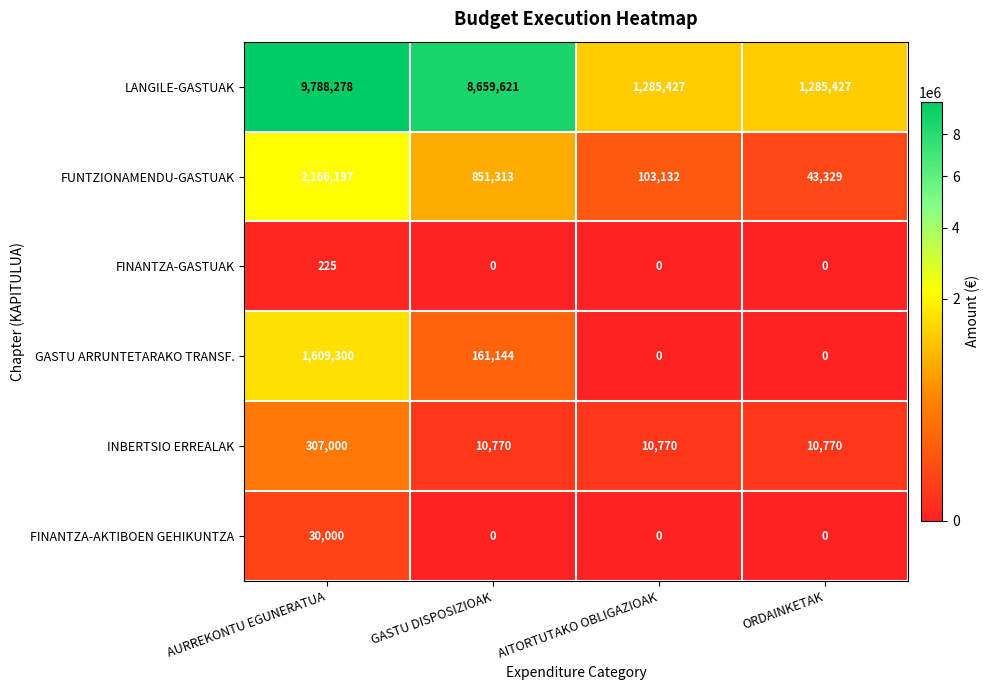

Reading left to right, transcribe all the data shown in this chart.

LANGILE-GASTUAK: AURREKONTU EGUNERATUA=9788278	GASTU DISPOSIZIOAK=8659621	AITORTUTAKO OBLIGAZIOAK=1285427	ORDAINKETAK=1285427
FUNTZIONAMENDU-GASTUAK: AURREKONTU EGUNERATUA=2166197	GASTU DISPOSIZIOAK=851313	AITORTUTAKO OBLIGAZIOAK=103132	ORDAINKETAK=43329
FINANTZA-GASTUAK: AURREKONTU EGUNERATUA=225	GASTU DISPOSIZIOAK=0	AITORTUTAKO OBLIGAZIOAK=0	ORDAINKETAK=0
GASTU ARRUNTETARAKO TRANSF.: AURREKONTU EGUNERATUA=1609300	GASTU DISPOSIZIOAK=161144	AITORTUTAKO OBLIGAZIOAK=0	ORDAINKETAK=0
INBERTSIO ERREALAK: AURREKONTU EGUNERATUA=307000	GASTU DISPOSIZIOAK=10770	AITORTUTAKO OBLIGAZIOAK=10770	ORDAINKETAK=10770
FINANTZA-AKTIBOEN GEHIKUNTZA: AURREKONTU EGUNERATUA=30000	GASTU DISPOSIZIOAK=0	AITORTUTAKO OBLIGAZIOAK=0	ORDAINKETAK=0